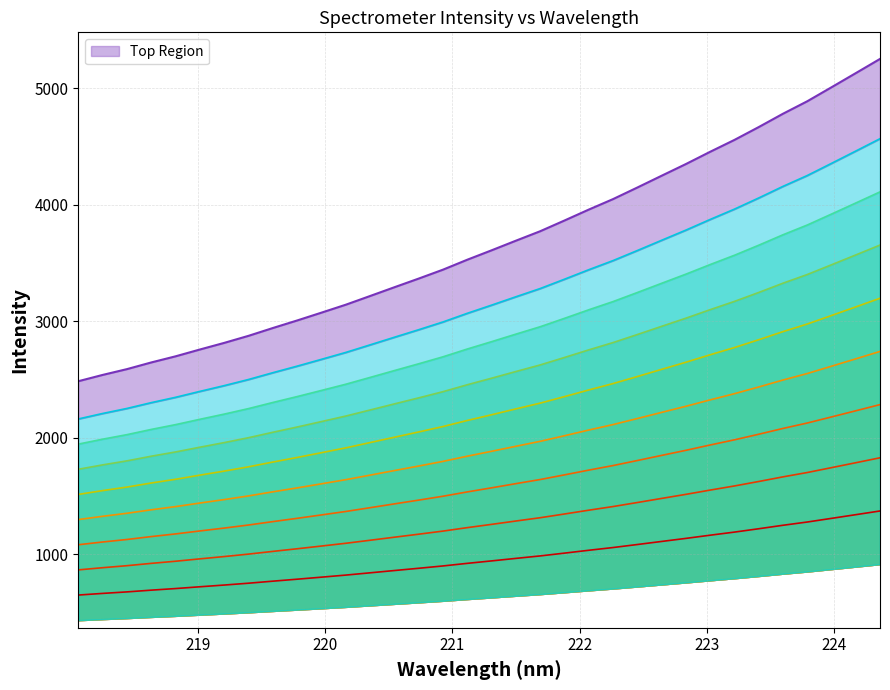

How many values in the y series exceed 941?

17